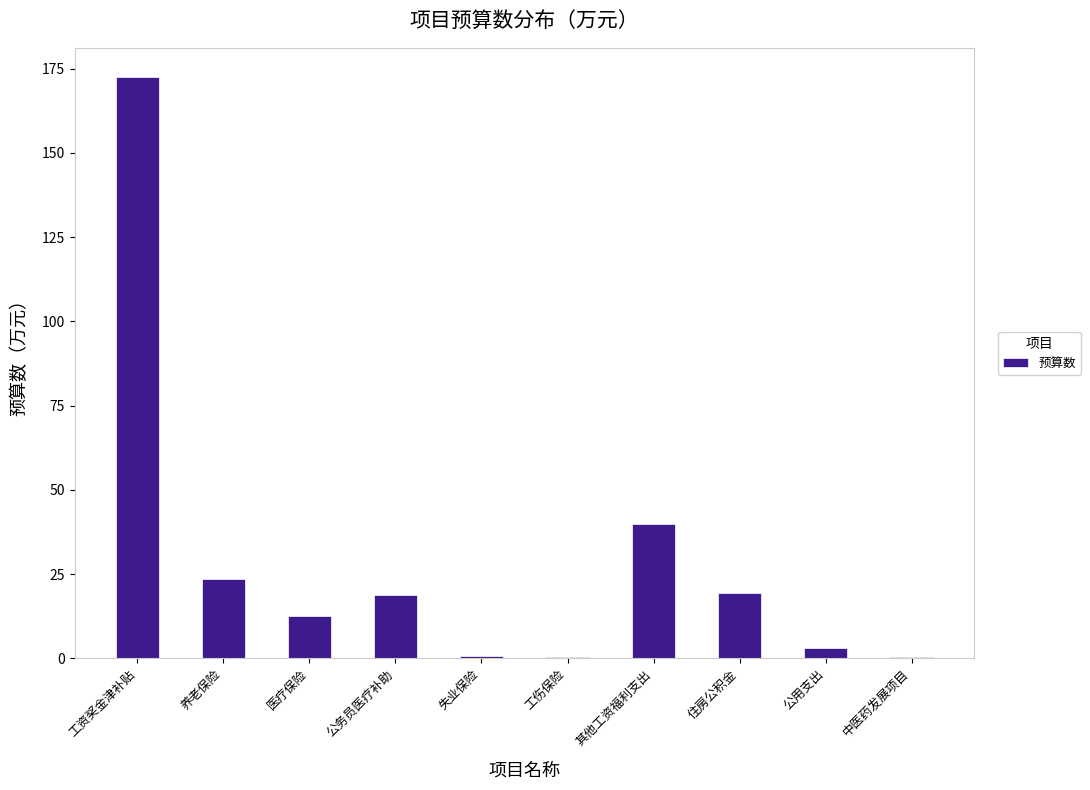

Which has a higher value, 工资奖金津补贴 or 公用支出?

工资奖金津补贴